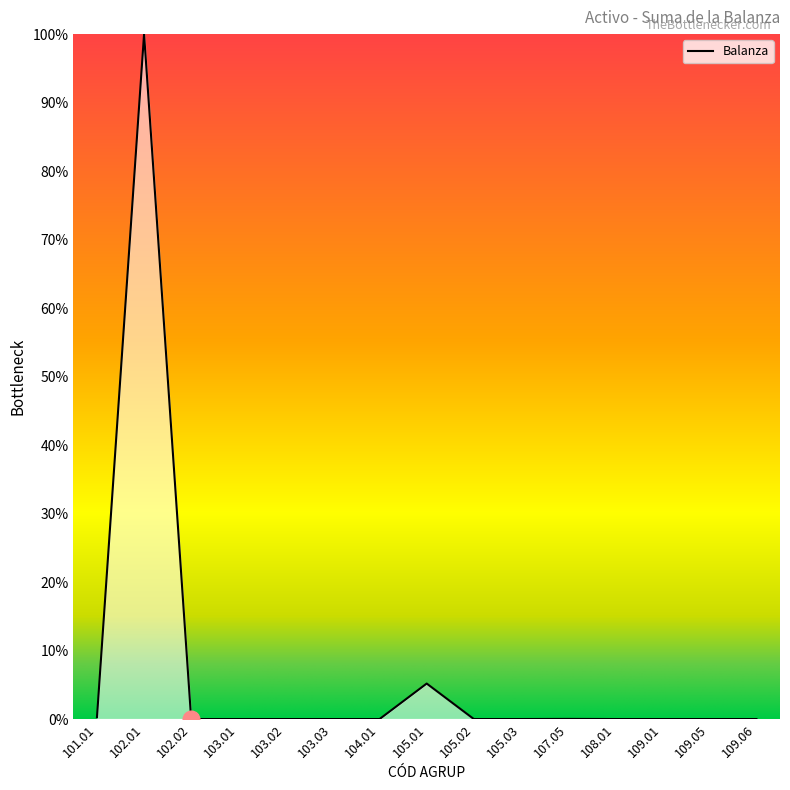

What is the difference between the maximum and minimum values?

100.0